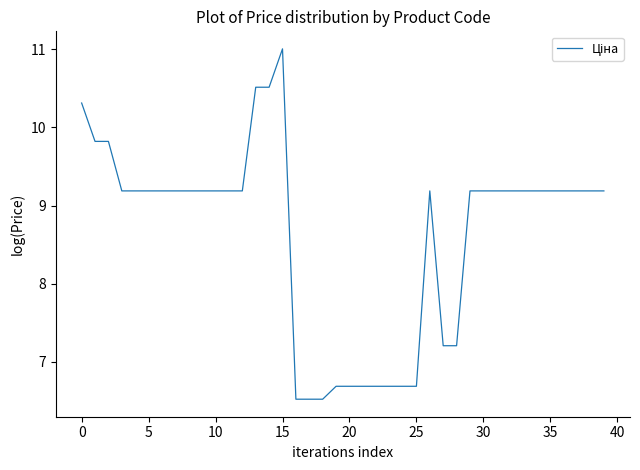

What is the difference between the maximum and minimum values?

4.5